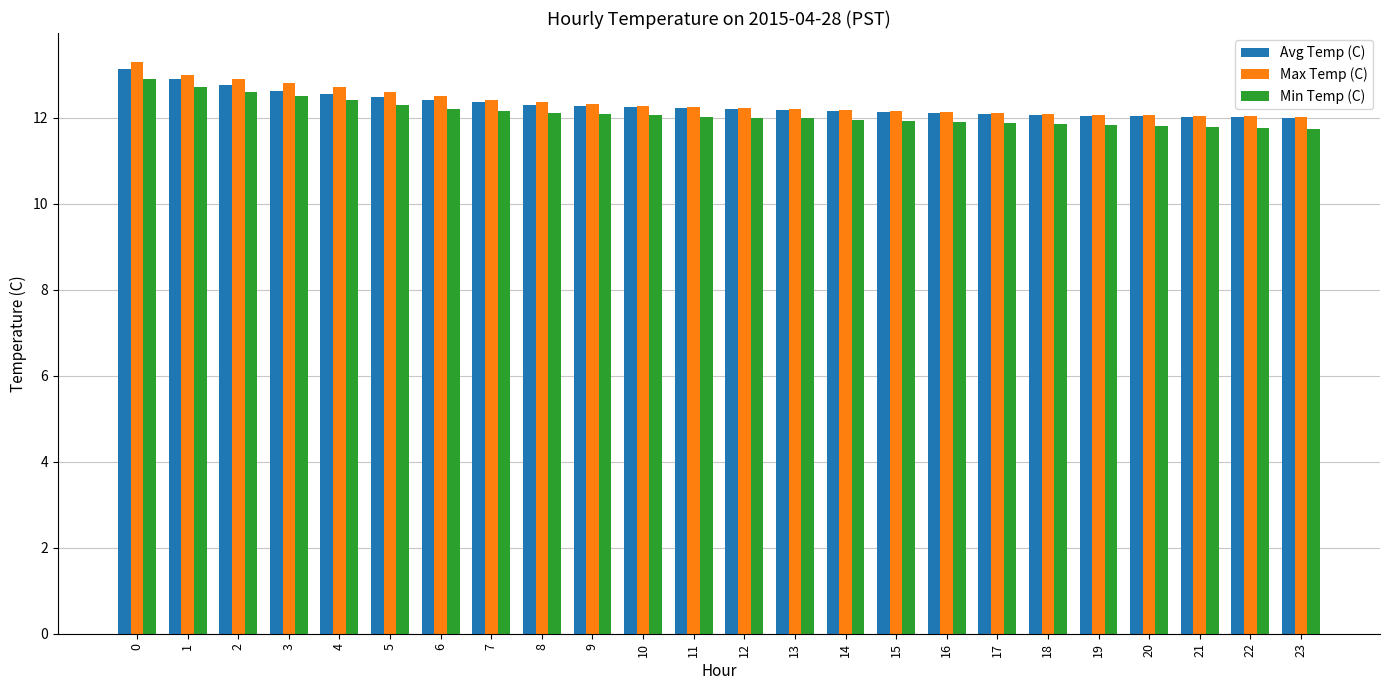

What are all the series names shown in the legend?

Avg Temp (C), Max Temp (C), Min Temp (C)